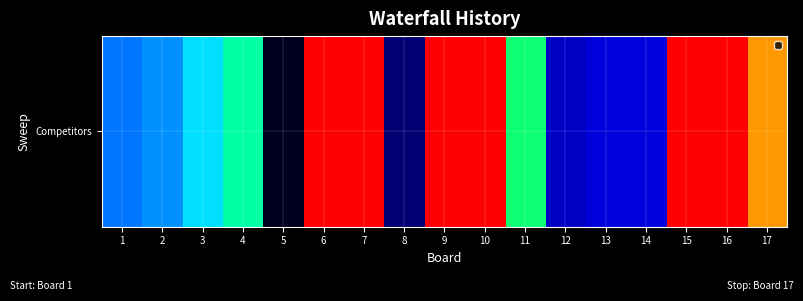

Reading right to left, what are all the values shown in this chart?

17=24	16=25	15=25	14=6	13=6	12=5	11=19	10=25	9=25	8=2	7=25	6=25	5=0	4=18	3=15	2=12	1=11